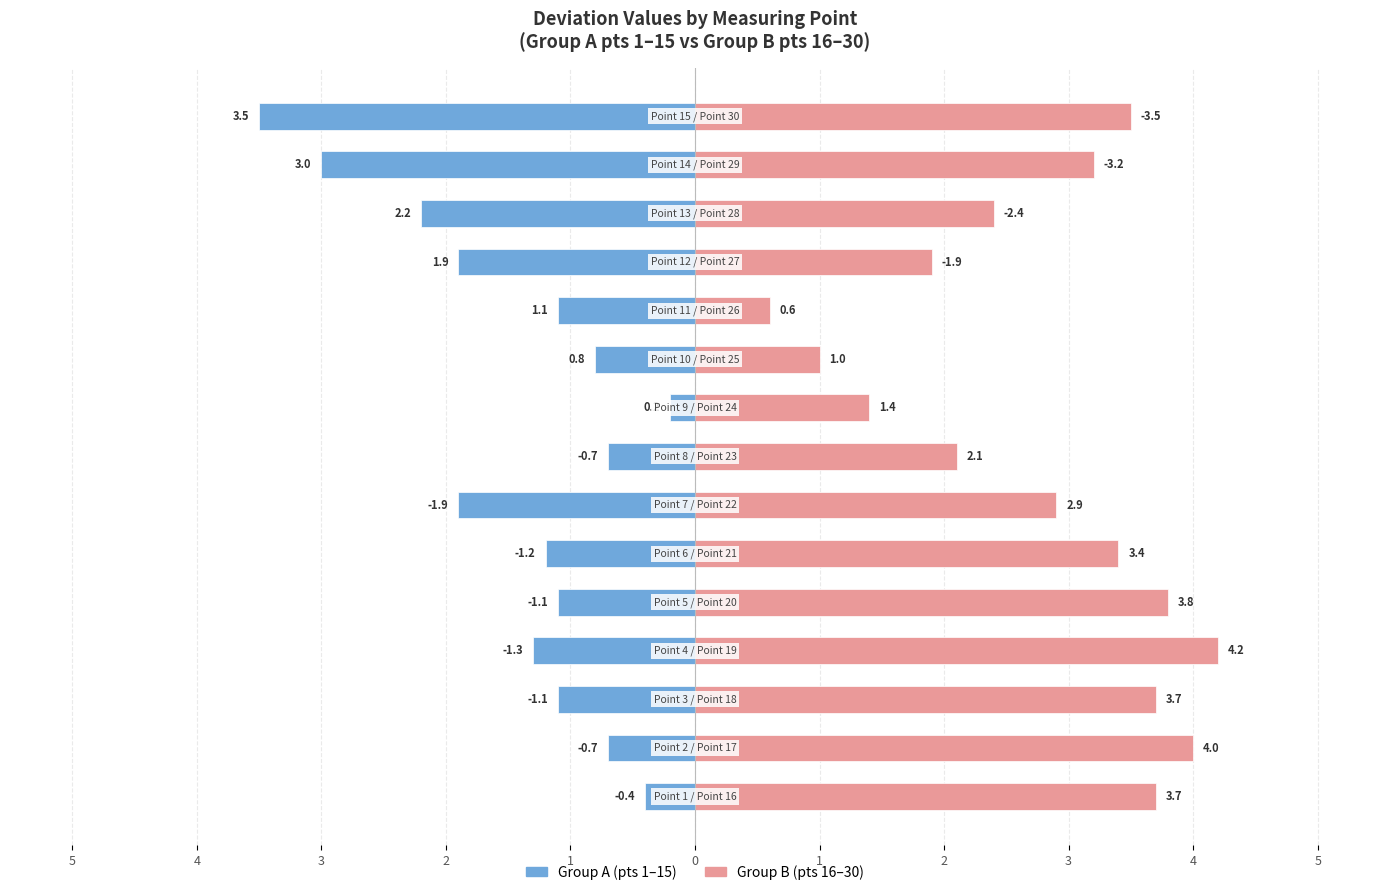

How many data points does each series have?

15